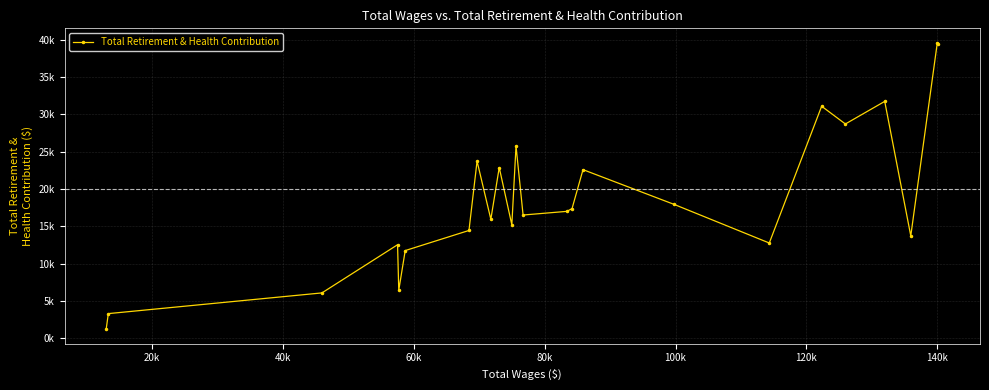

Is this an area chart (filled region under the line)?

No